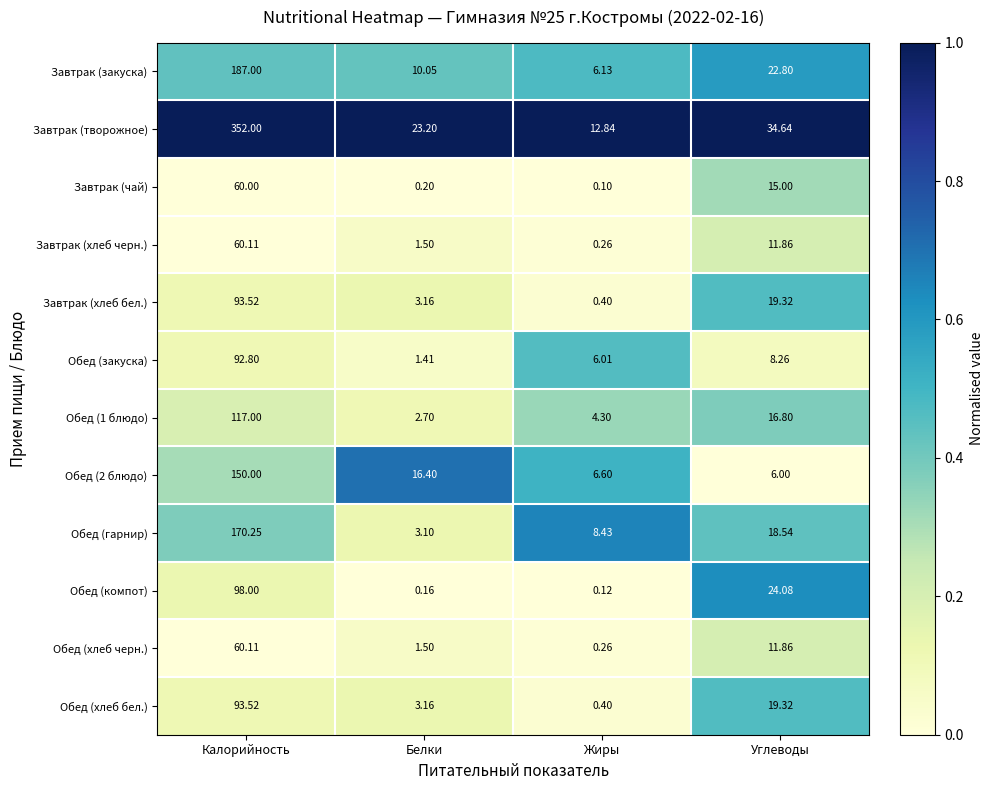

Where does the Завтрак (закуска) series first go above 22?

Калорийность